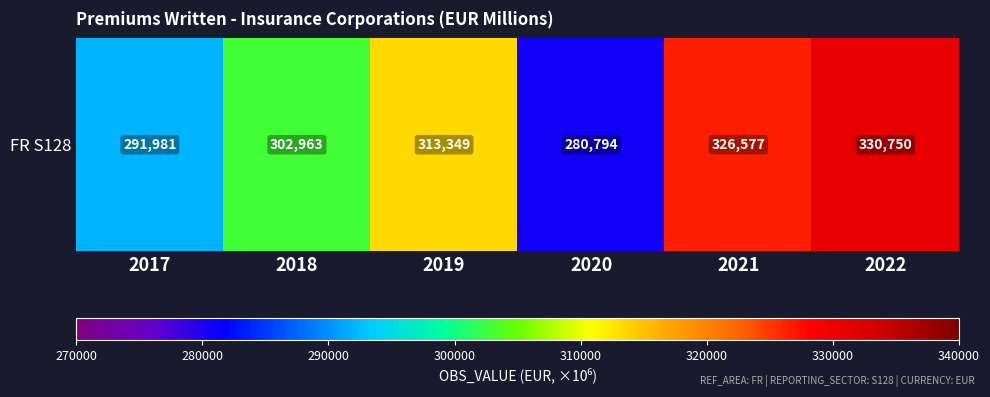

Reading right to left, transcribe all the data shown in this chart.

330750	326577	280794	313349	302963	291981